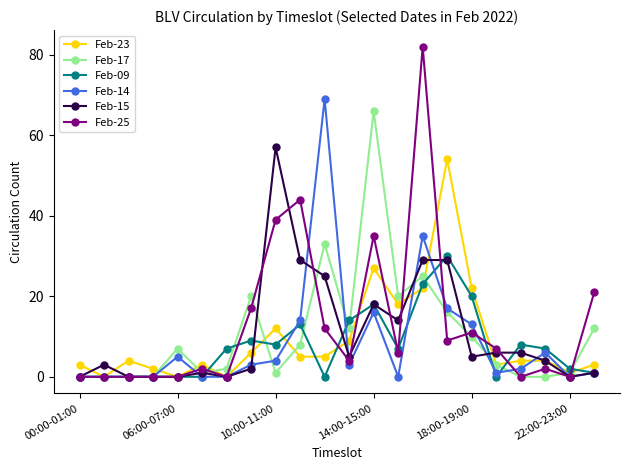

Does the chart display data point markers on the line(s)?

Yes